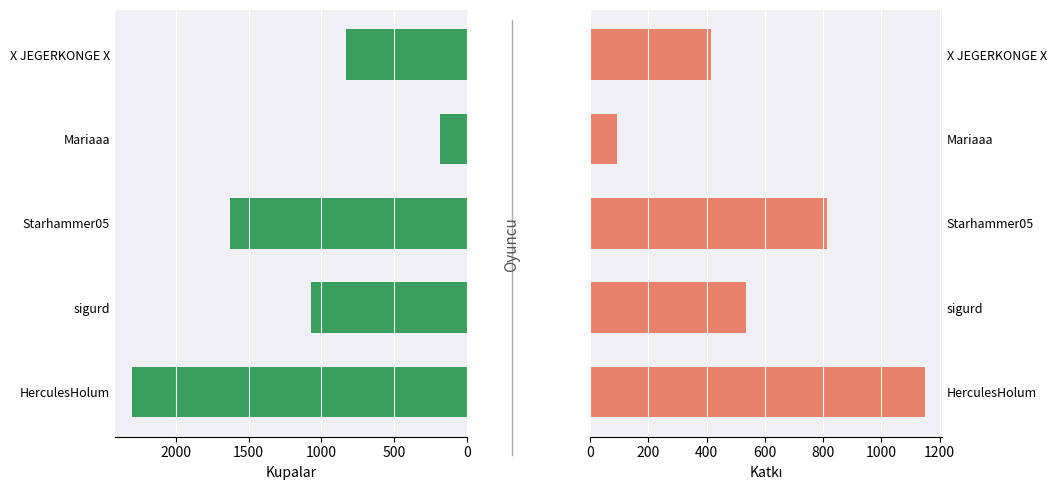

What is the value of the Katkı bar at the 3rd from the left?

814